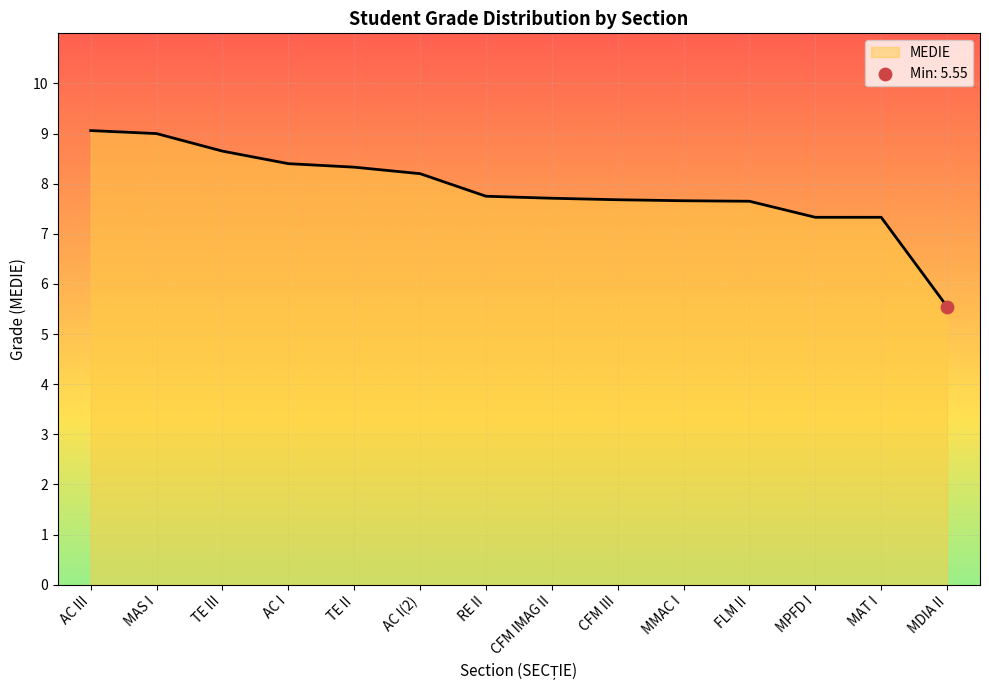

What is the change in value from MAS I to MAT I?

-1.7